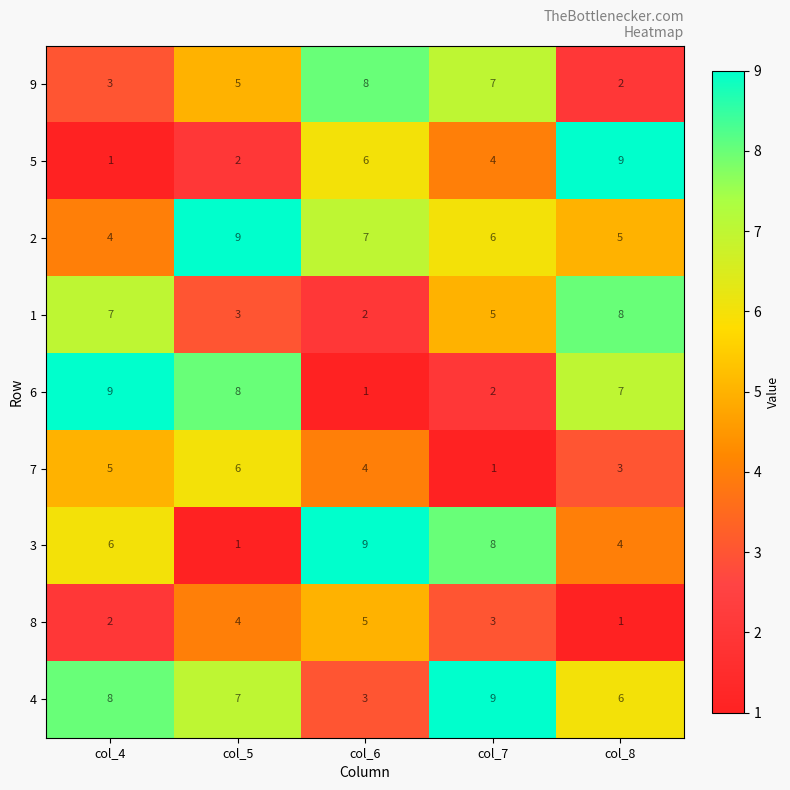

How many data points does each series have?

5